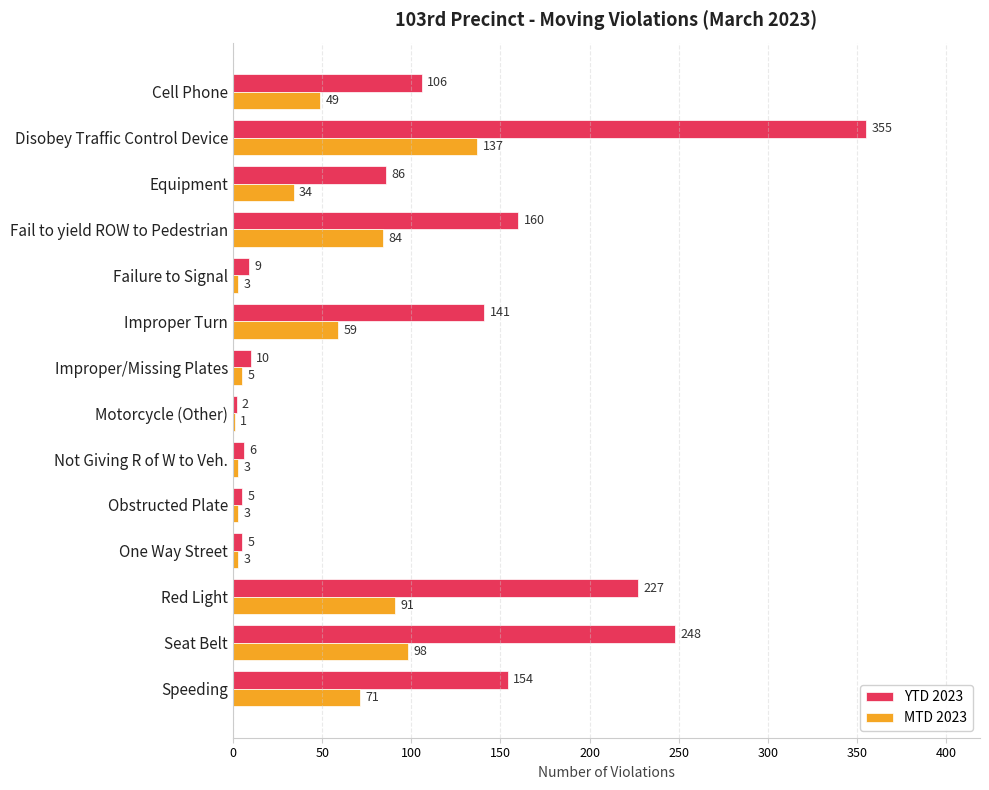

The MTD 2023 series shows 8 at Equipment. True or false?

False